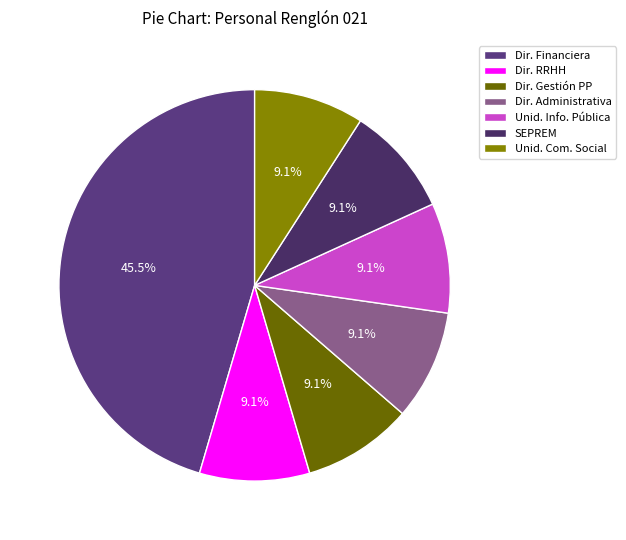

Count the number of slices in the pie.

7